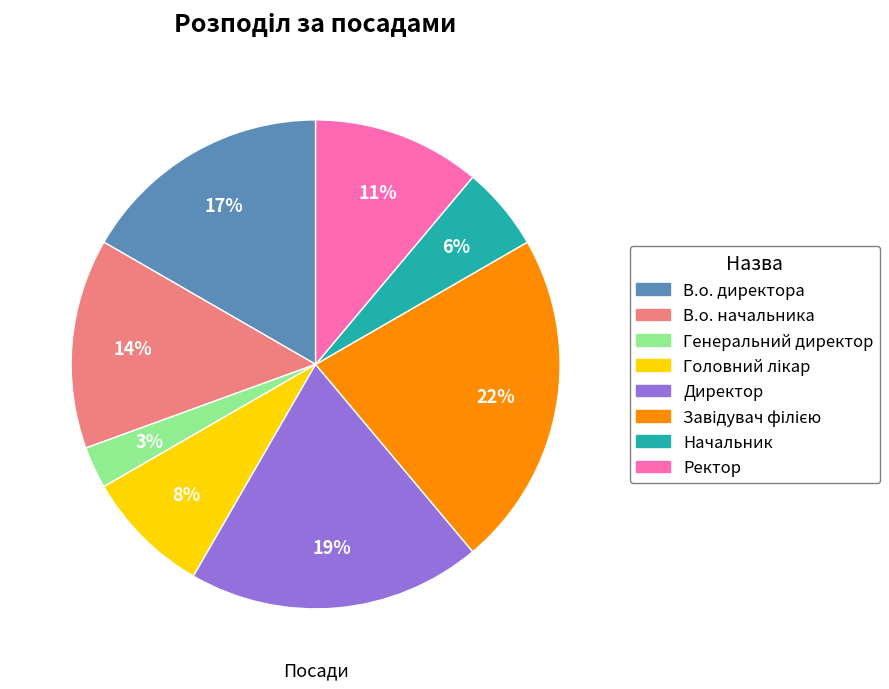

To the nearest percent, what percentage of the pie is Генеральний директор?

3%